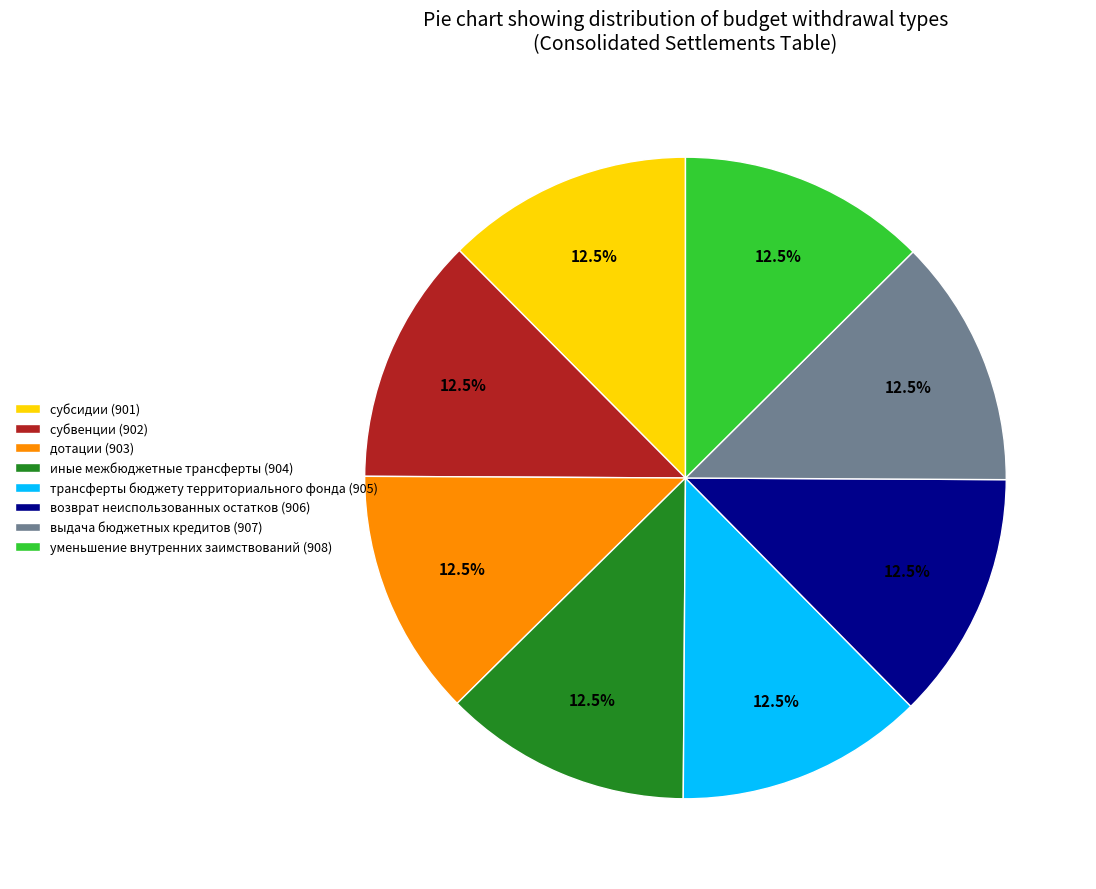

How many segments does this pie chart have?

8